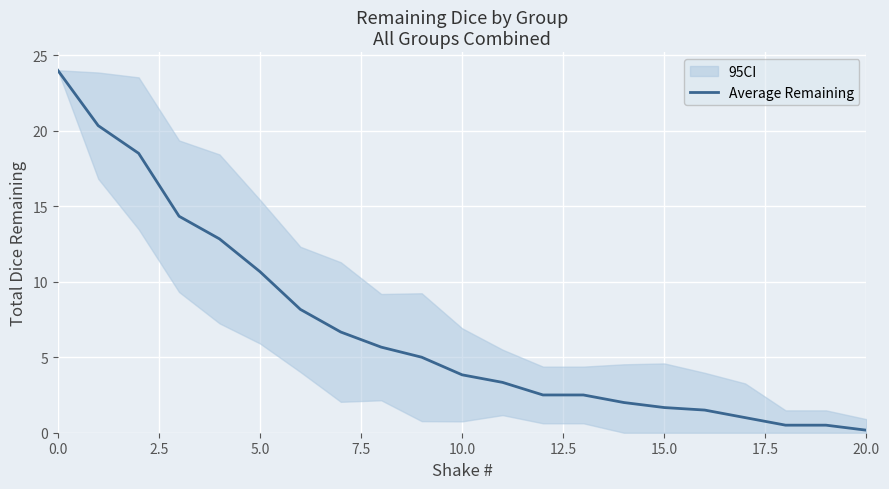

The Average Remaining series shows 2.4 at 10.0. True or false?

False